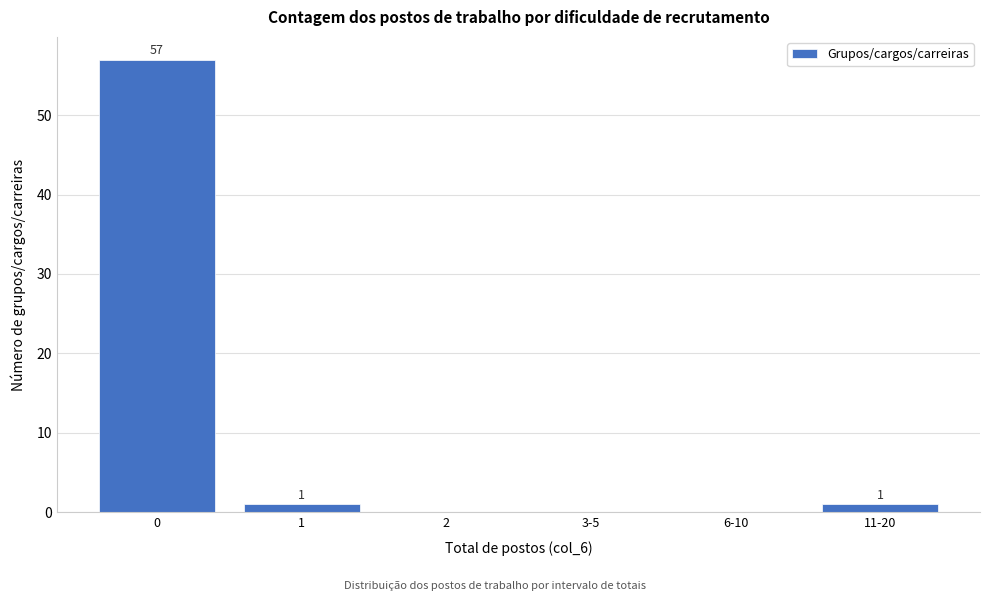

Reading left to right, list all the values displayed in this chart.

0=57	1=1	2=0	3-5=0	6-10=0	11-20=1